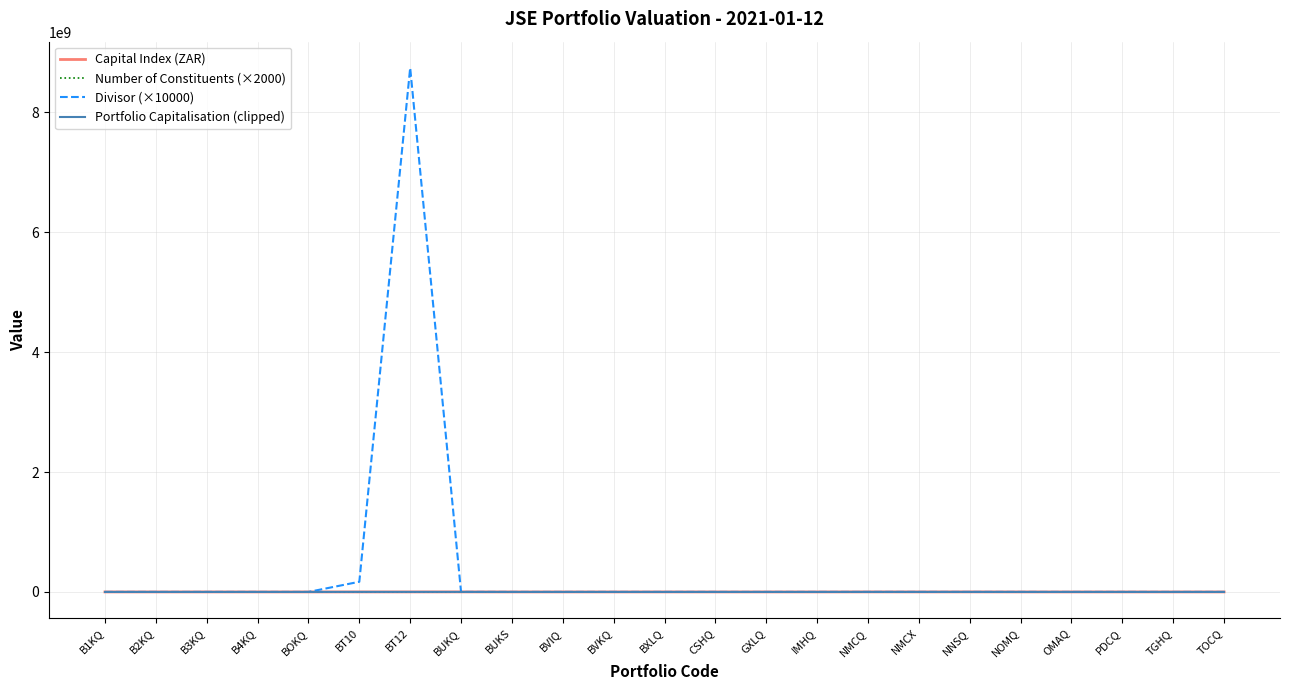

At which label does Portfolio Capitalisation (clipped) first exceed 9377?

B1KQ